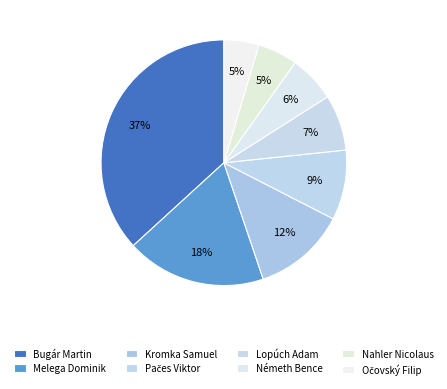

How many segments does this pie chart have?

8